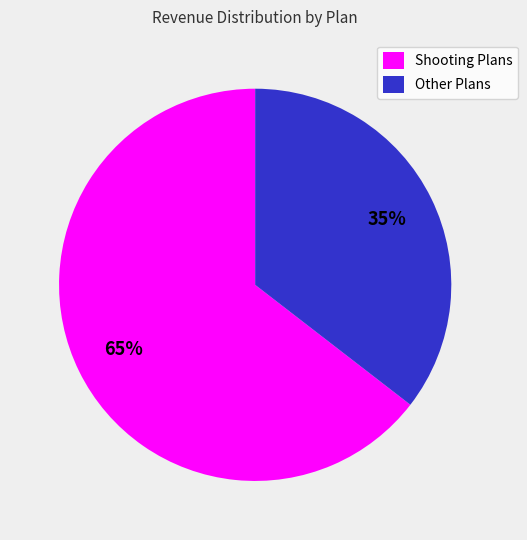

Rank the categories by value from lowest to highest.

Other Plans, Shooting Plans